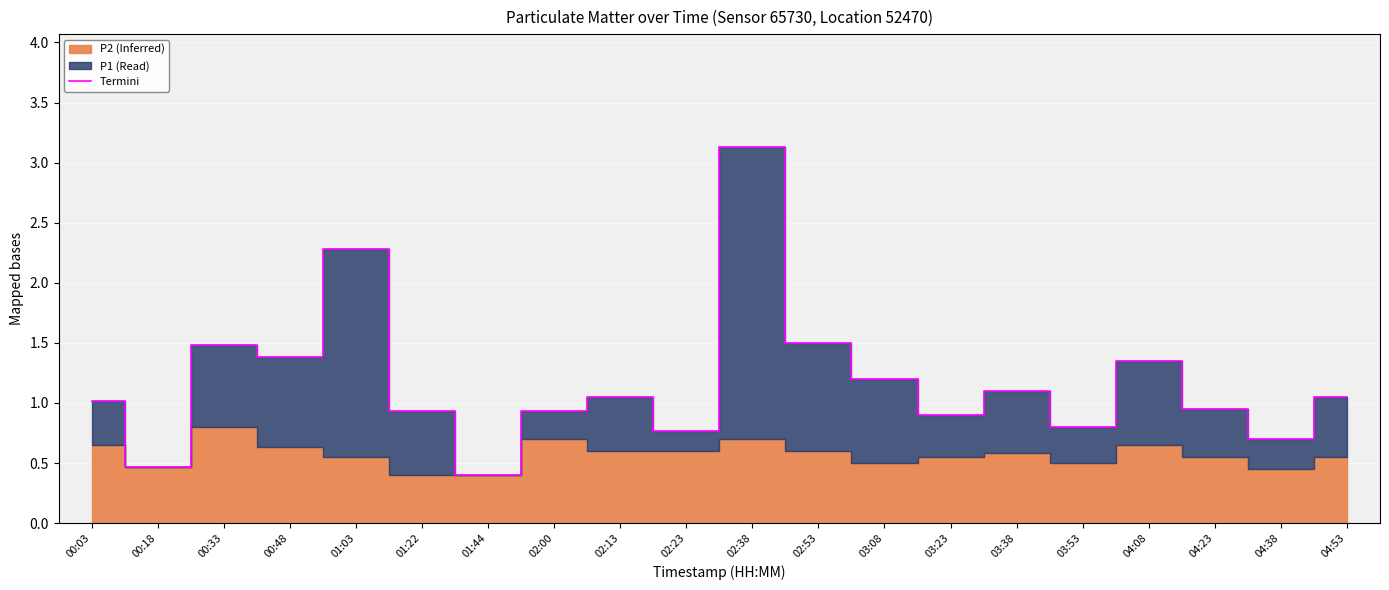

Reading left to right, what are all the values shown in this chart?

00:03=1.0	00:18=0.5	00:33=1.5	00:48=1.4	01:03=2.3	01:22=0.9	01:44=0.4	02:00=0.9	02:13=1.1	02:23=0.8	02:38=3.1	02:53=1.5	03:08=1.2	03:23=0.9	03:38=1.1	03:53=0.8	04:08=1.4	04:23=0.9	04:38=0.7	04:53=1.1